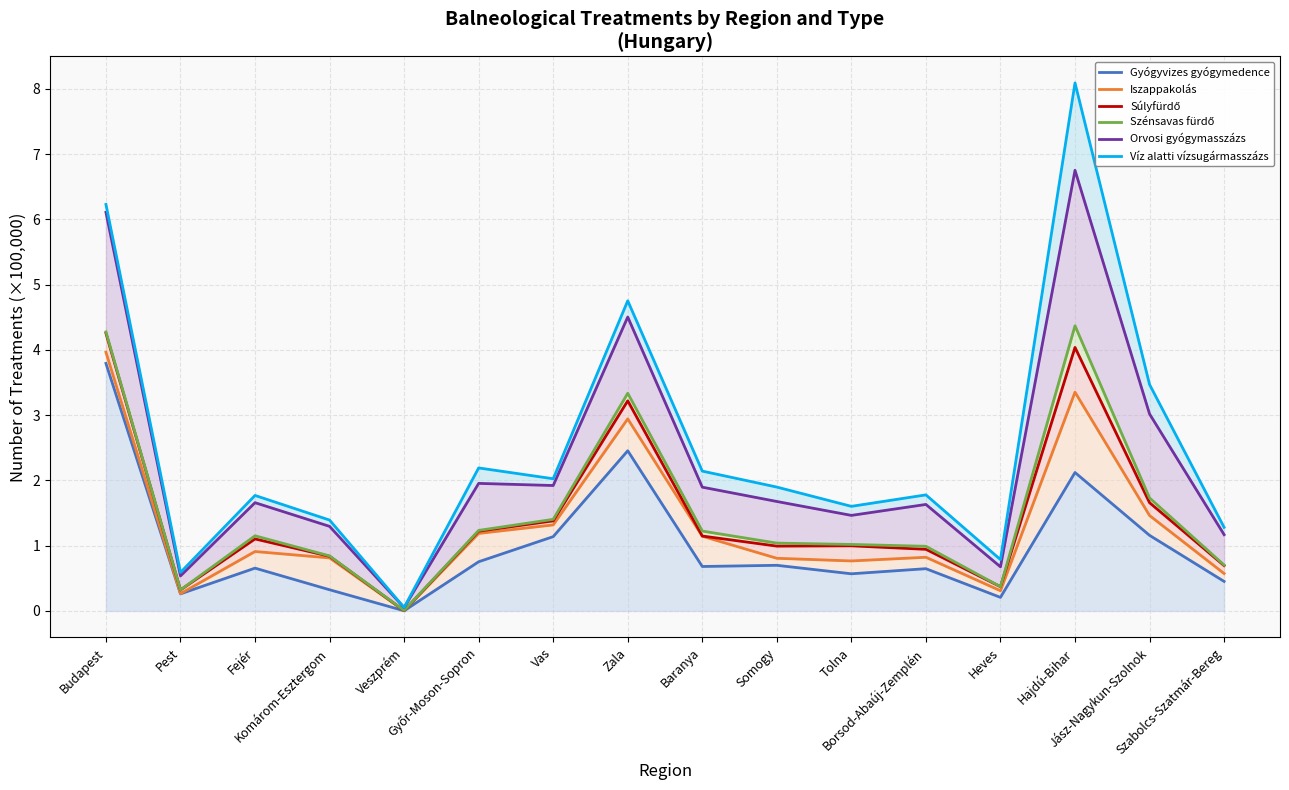

True or false: Szénsavas fürdő has more than 0 interior local peaks.

True